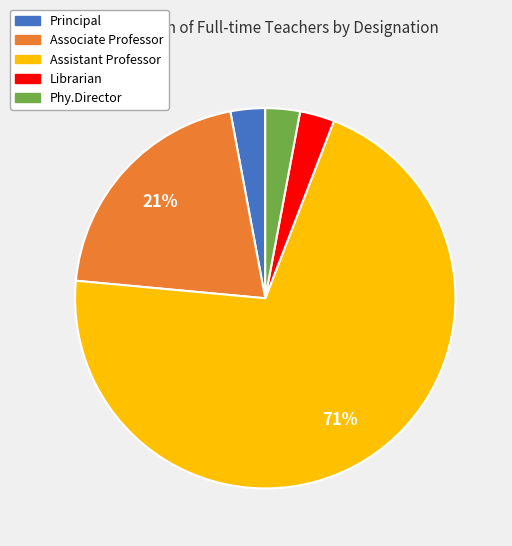

How many slices are in this pie chart?

5